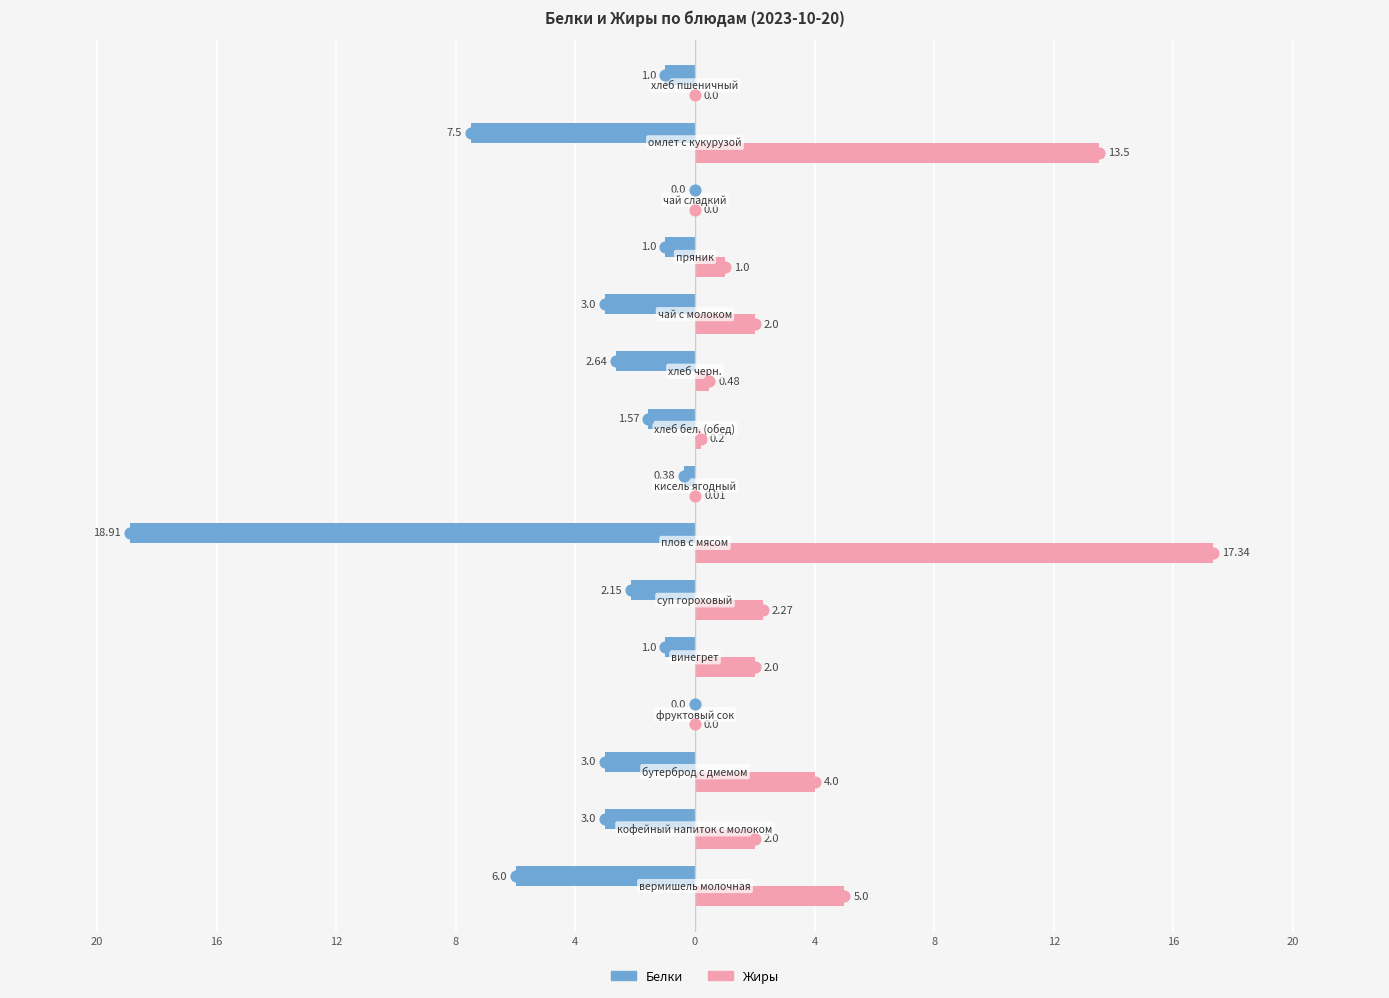

At how many categories does at least one series exceed 15?

1